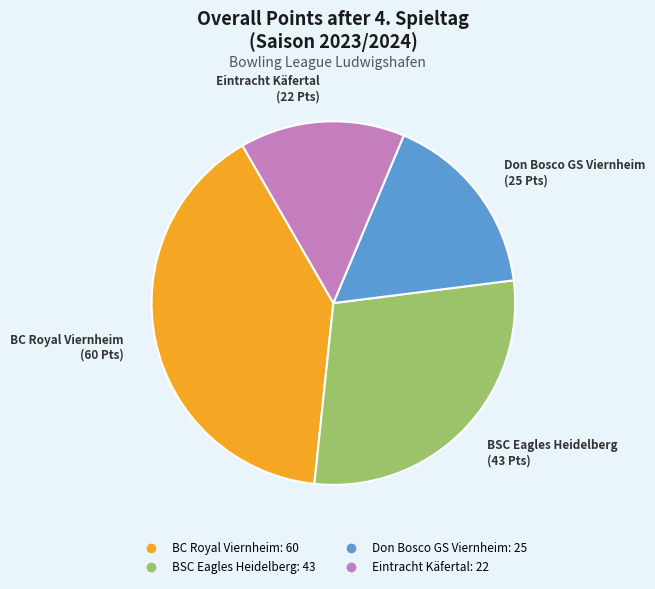

Rank the categories by value from highest to lowest.

BC Royal Viernheim, BSC Eagles Heidelberg, Don Bosco GS Viernheim, Eintracht Käfertal